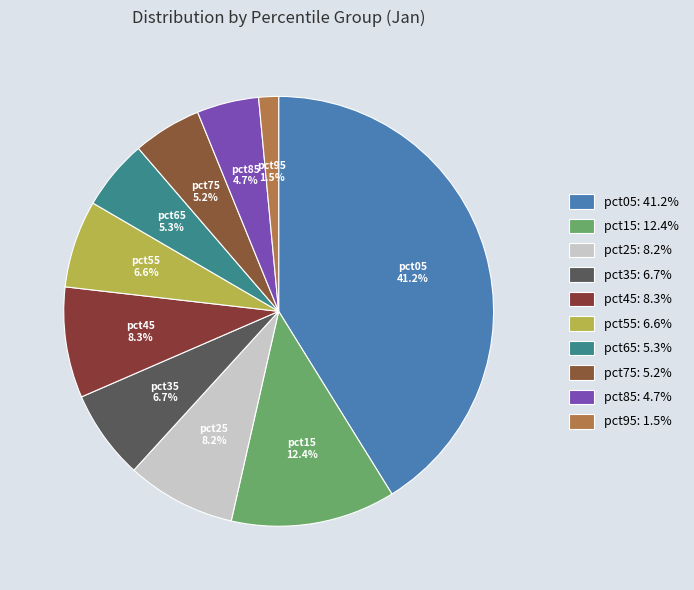

What is the ratio of the value at pct25 to the value at pct15?

0.7